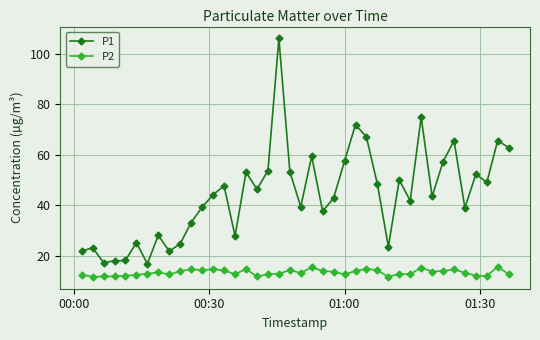

List the series in order of their overall mean, highest first.

P1, P2